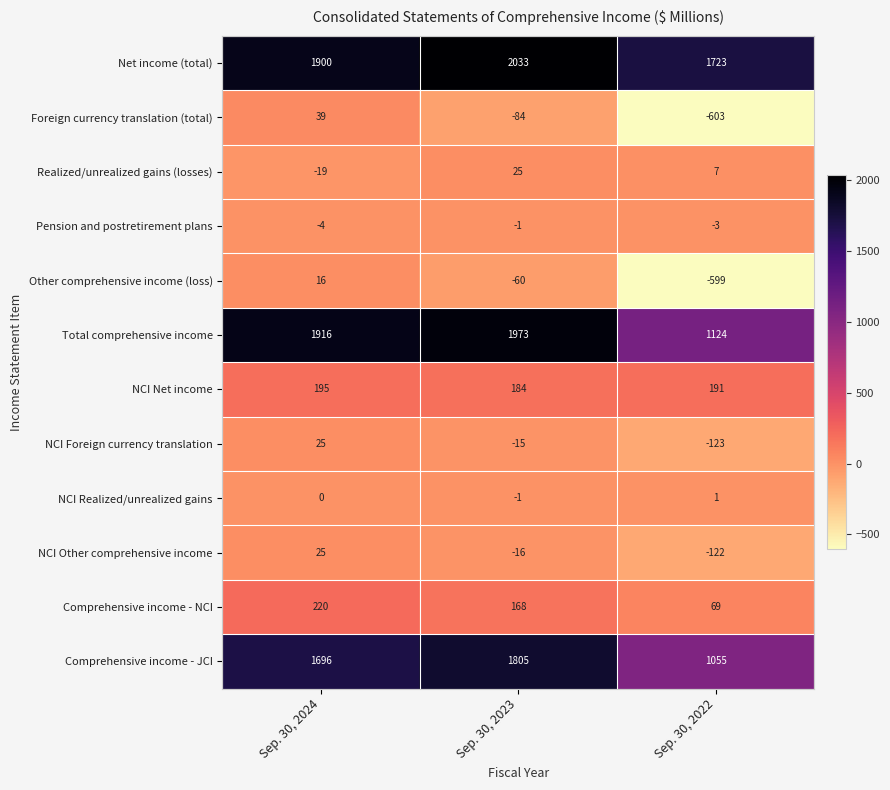

What is the total value across all series at Sep. 30, 2023?

6011